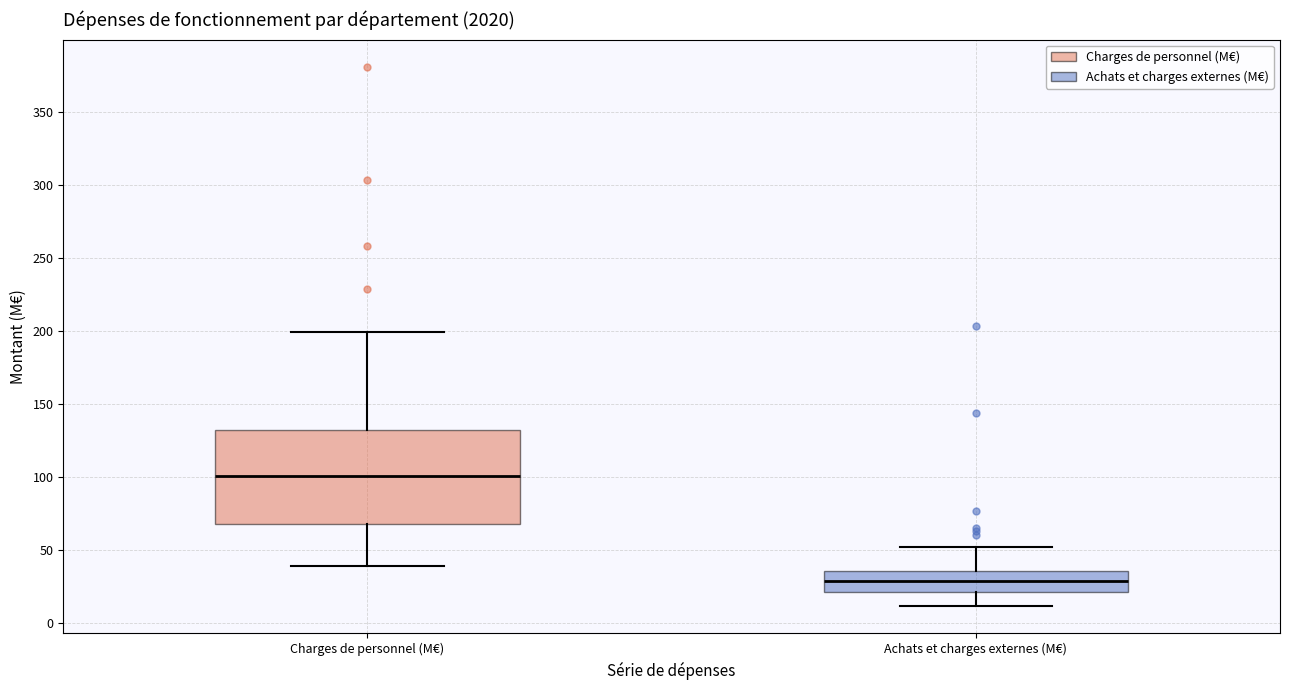

Which box is the tallest, from its lower edge to its upper edge?

Charges de personnel (M€)